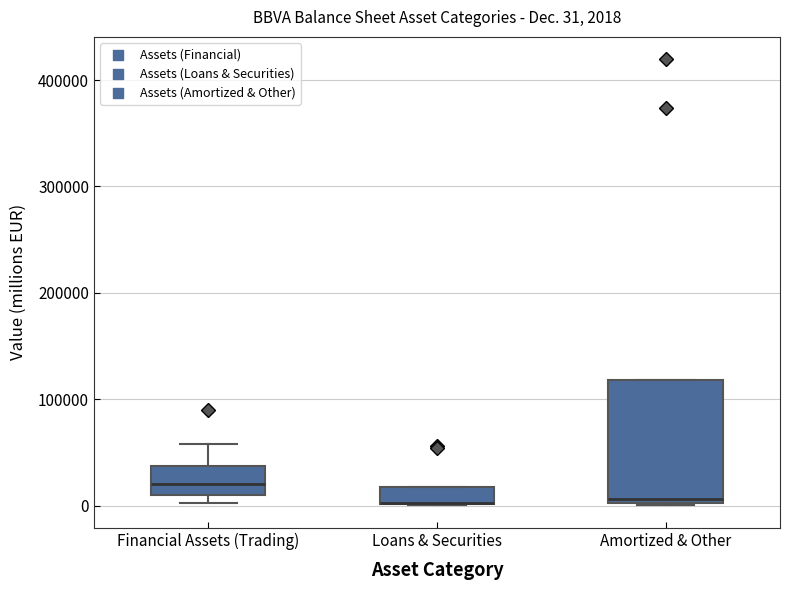

Comparing the boxes themselves (not the whiskers), which one is the tallest?

Amortized & Other